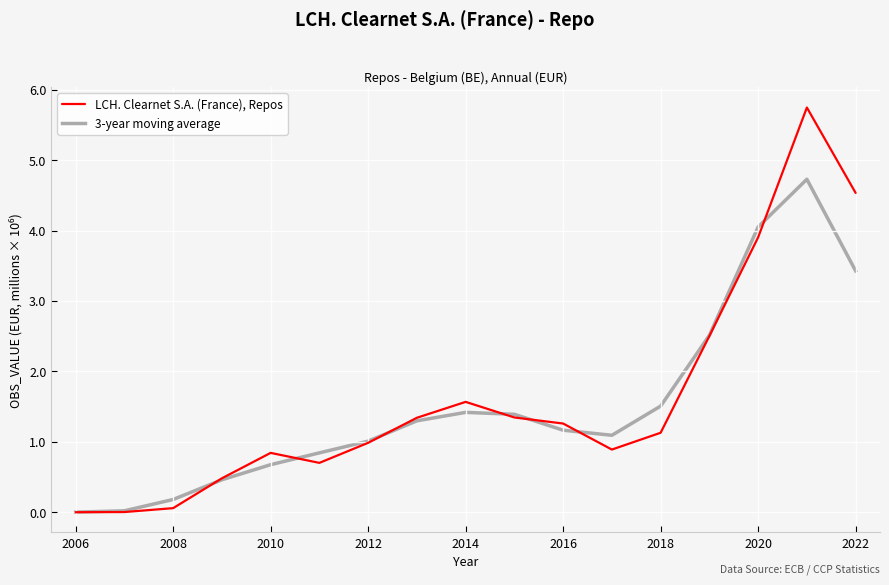

Which series has the largest range (max minus min)?

LCH. Clearnet S.A. (France), Repos